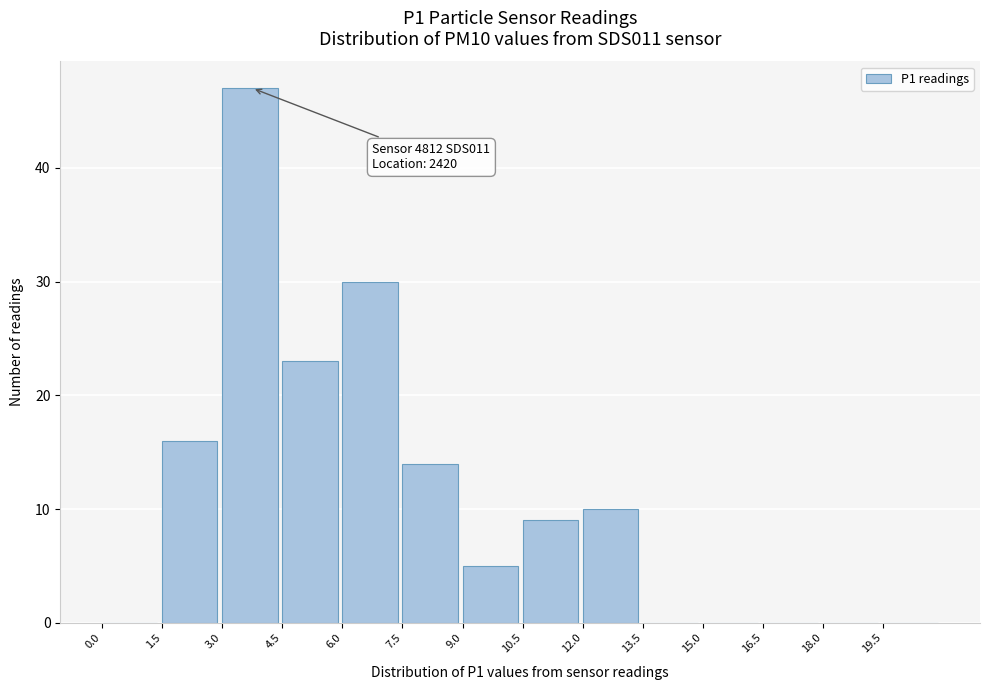

Which range on the x-axis has the tallest bar?

3.0 to 4.5